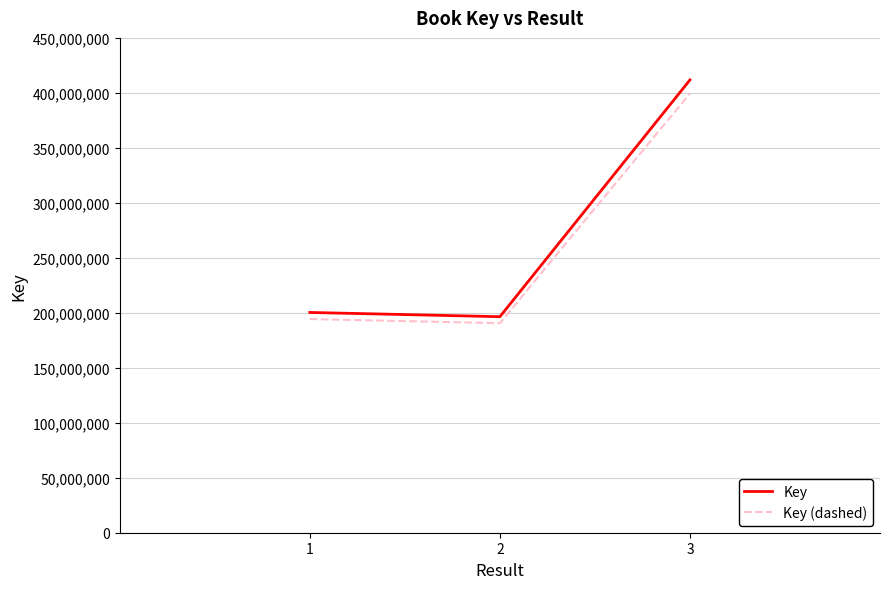

Which series has the largest range (max minus min)?

Key